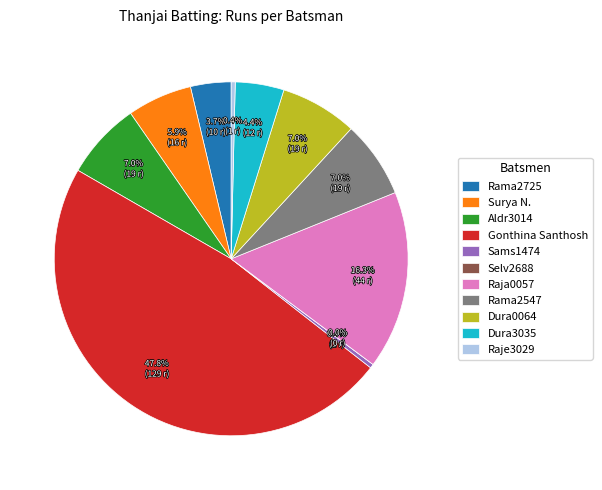

What is the change in value from Surya Narayanan to Rama2547 Ramasamy?

+3